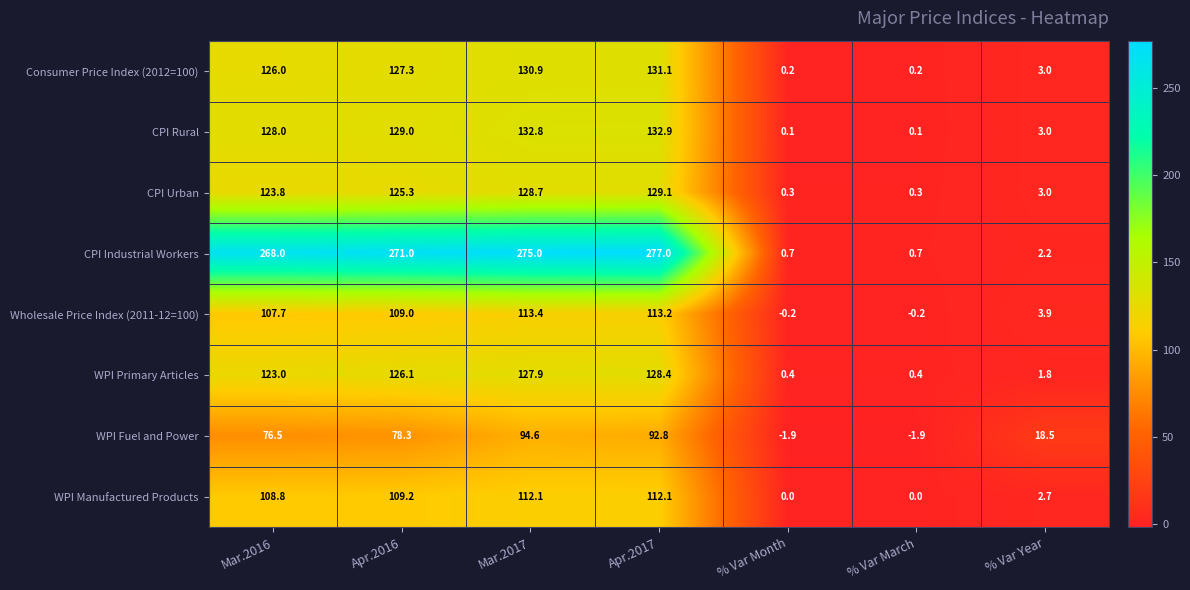

Which series has the widest spread of values?

CPI Industrial Workers